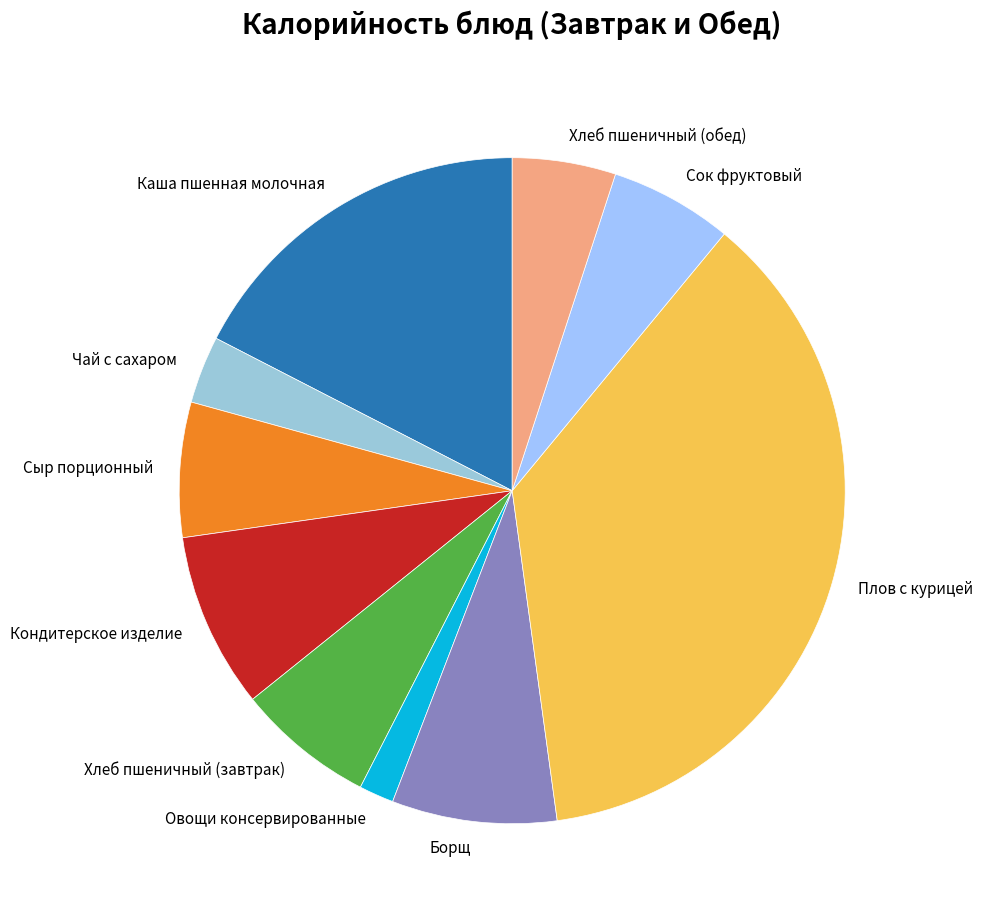

Is it true that Овощи консервированные is 9% of the pie?

False